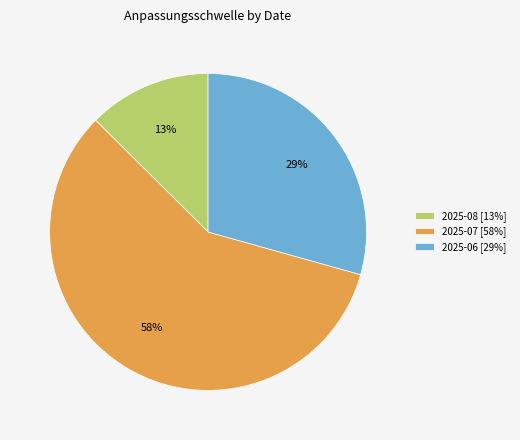

Is 2025-06 [29%] the majority of the pie?

No